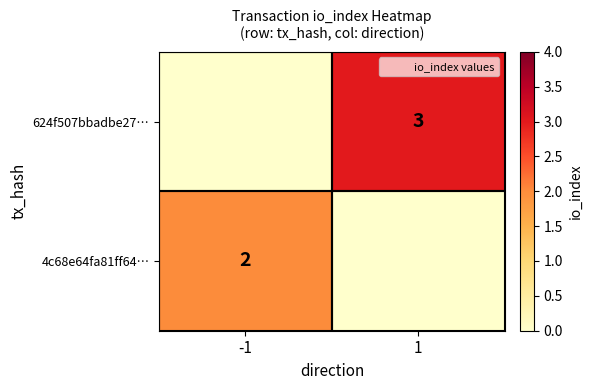

The 624f507bbadbe27… series shows 3 at 1. True or false?

True